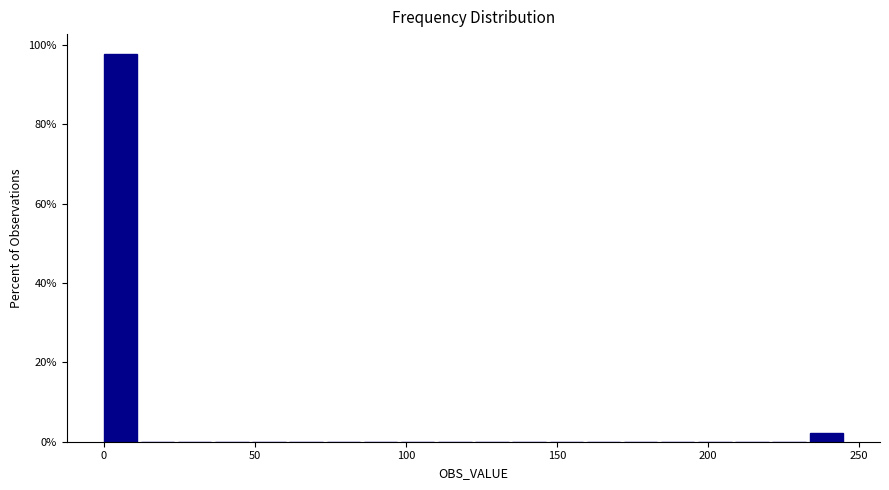

Around what value on the x-axis is the tallest bar? Give the approximate position of its centre, as read against the axis.

5